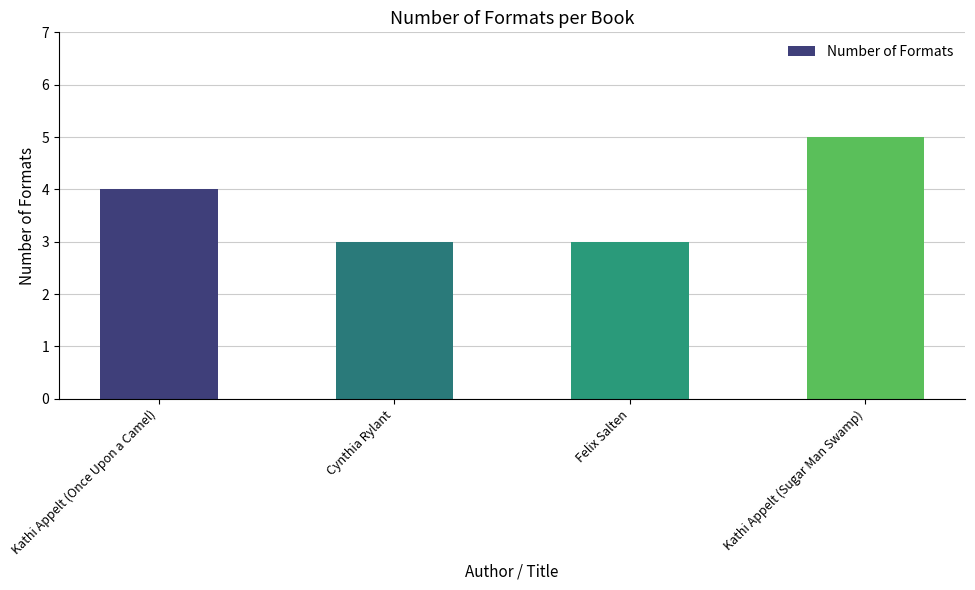

Reading left to right, list all the values displayed in this chart.

Kathi Appelt (Once Upon a Camel)=4	Cynthia Rylant=3	Felix Salten=3	Kathi Appelt (Sugar Man Swamp)=5